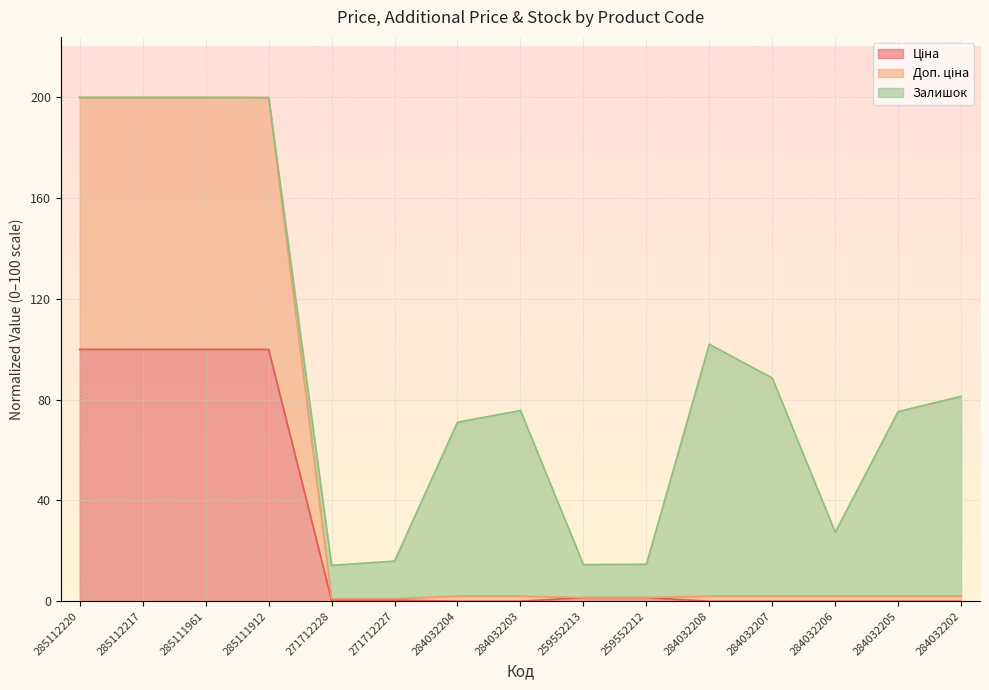

What is the sum of all Доп. ціна values?

819.5